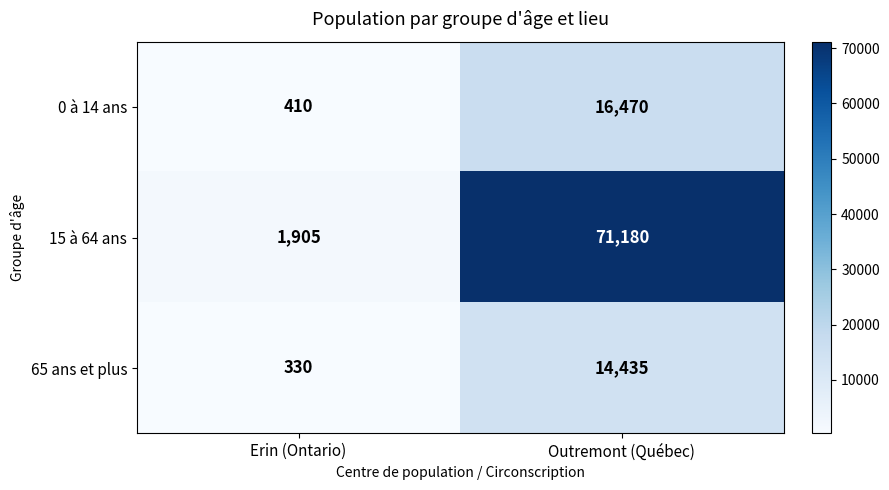

Rank the categories by 15 à 64 ans value from lowest to highest.

Erin (Ontario), Outremont (Québec)